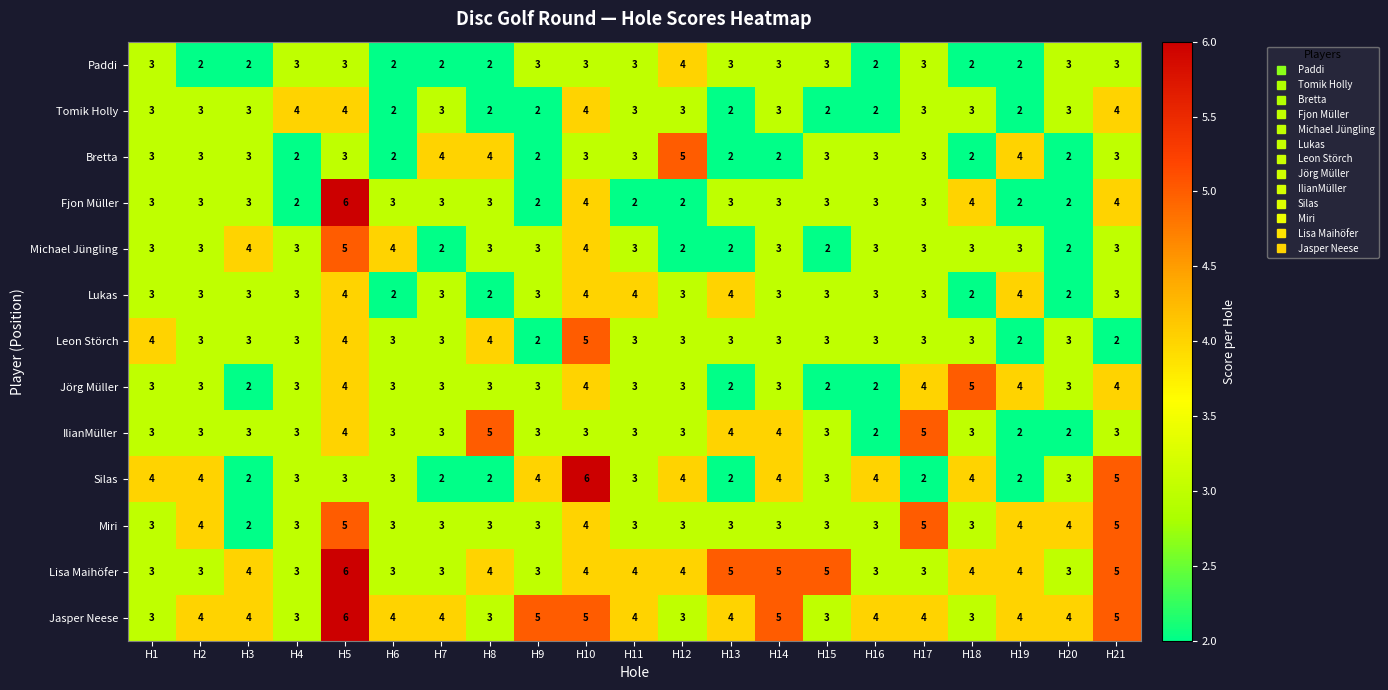

What is the average value of the Jörg Müller series?

3